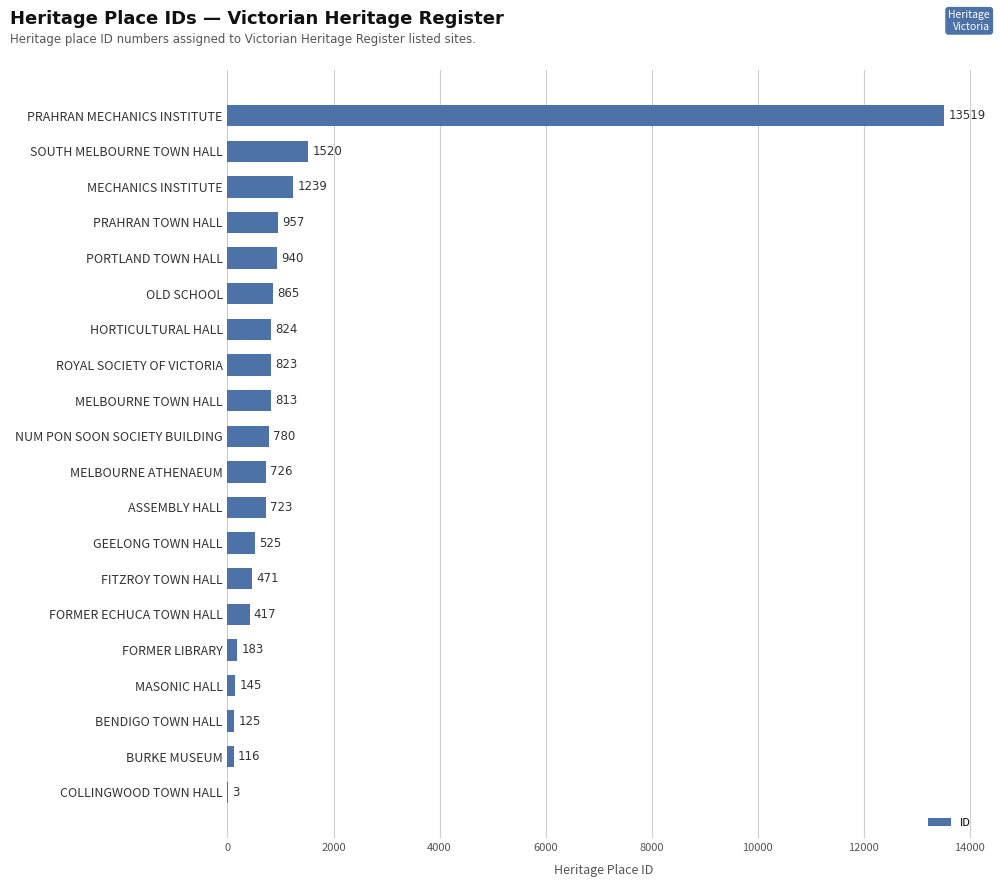

Reading bottom to top, what are all the values shown in this chart?

COLLINGWOOD TOWN HALL=3	BURKE MUSEUM=116	BENDIGO TOWN HALL=125	MASONIC HALL=145	FORMER LIBRARY=183	FORMER ECHUCA TOWN HALL=417	FITZROY TOWN HALL=471	GEELONG TOWN HALL=525	ASSEMBLY HALL=723	MELBOURNE ATHENAEUM=726	NUM PON SOON SOCIETY BUILDING=780	MELBOURNE TOWN HALL=813	ROYAL SOCIETY OF VICTORIA=823	HORTICULTURAL HALL=824	OLD SCHOOL=865	PORTLAND TOWN HALL=940	PRAHRAN TOWN HALL=957	MECHANICS INSTITUTE=1239	SOUTH MELBOURNE TOWN HALL=1520	PRAHRAN MECHANICS INSTITUTE=13519